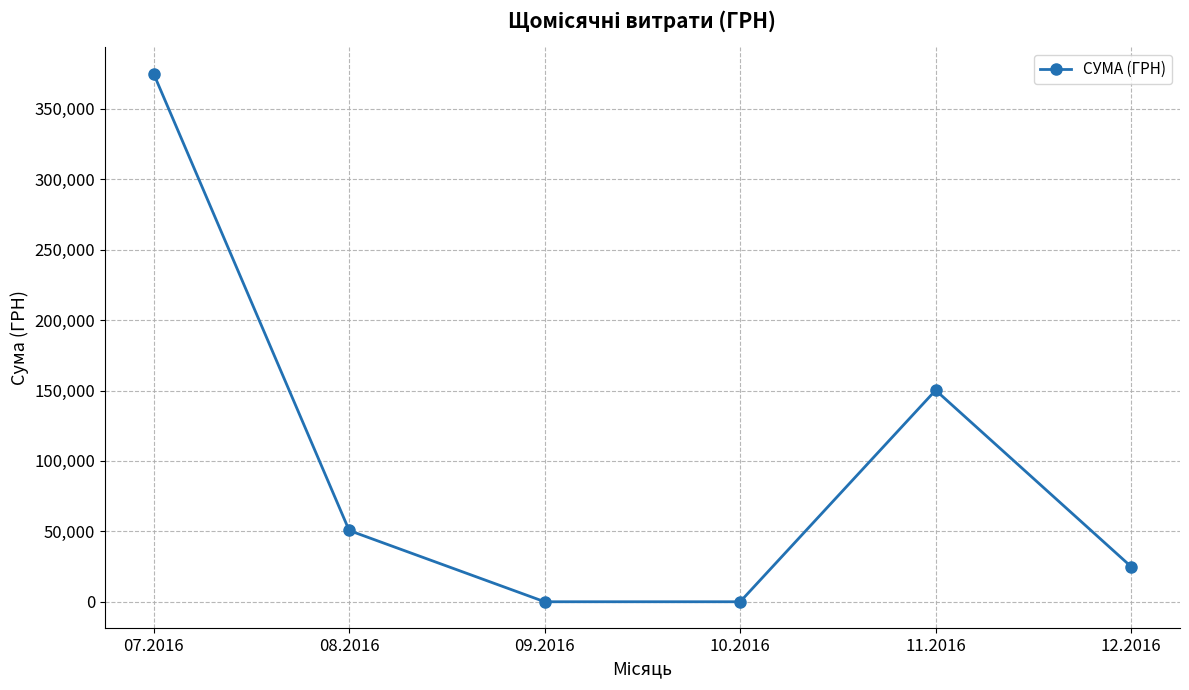

How many series are shown in this chart?

1